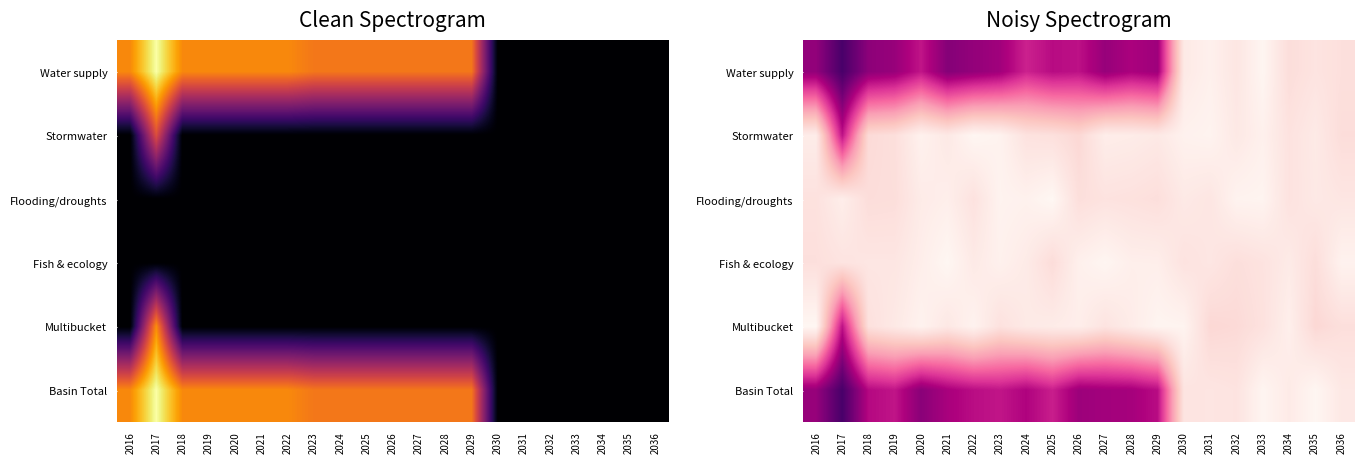

How many data points does each series have?

21